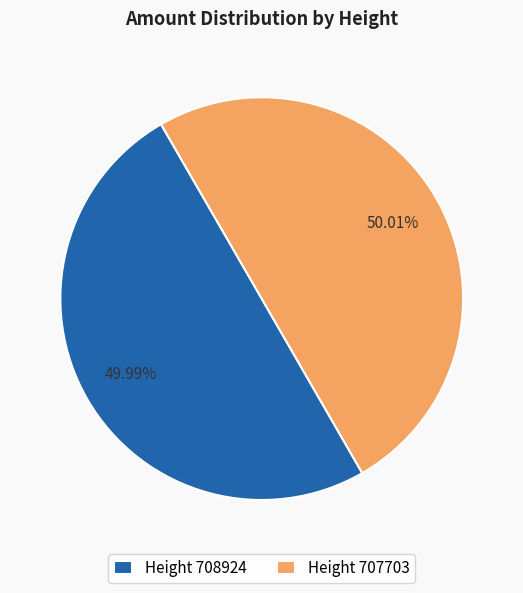

Do Height 707703 and Height 708924 together represent more than half of the pie?

Yes